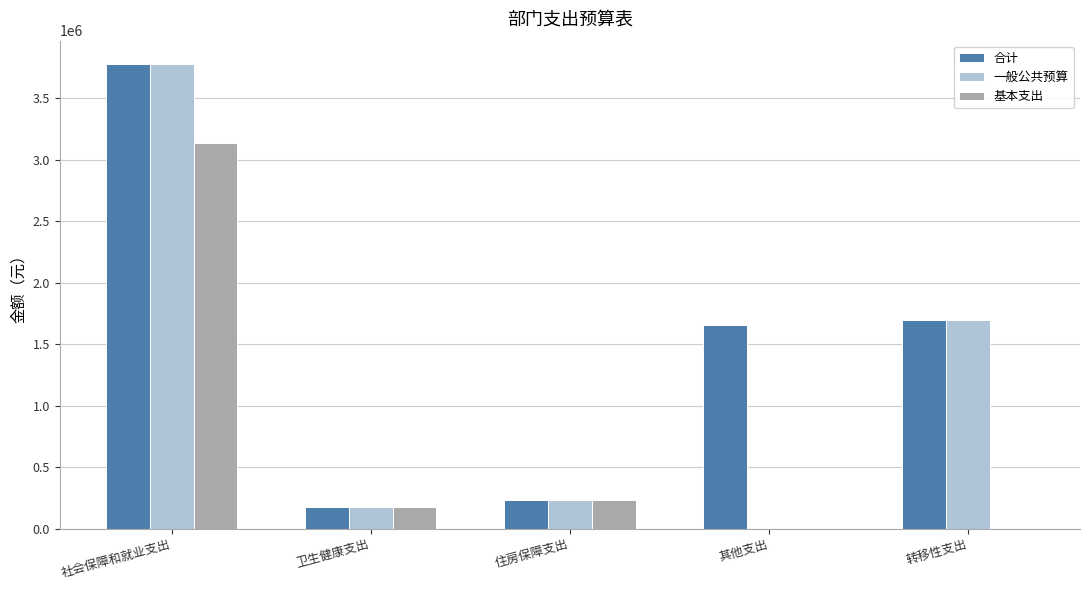

The 基本支出 series shows 179674.0 at 卫生健康支出. True or false?

True